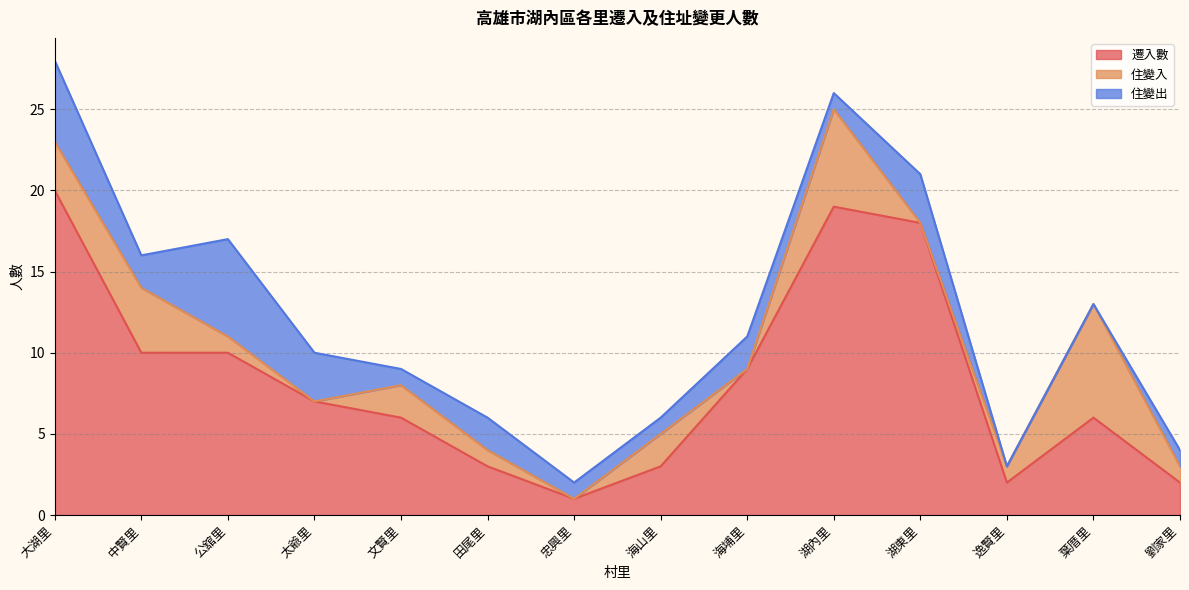

What is the label of the 6th point from the left?

田尾里